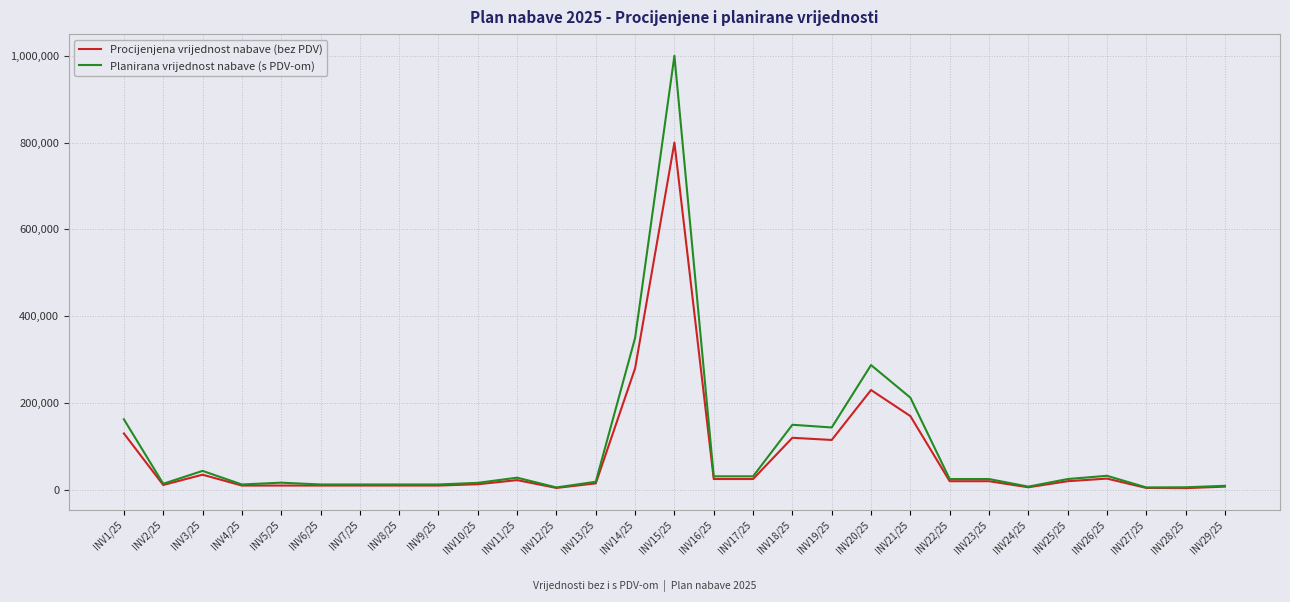

Where is Planirana vrijednost nabave (s PDV-om) nearest to the value 502812?

INV14/25